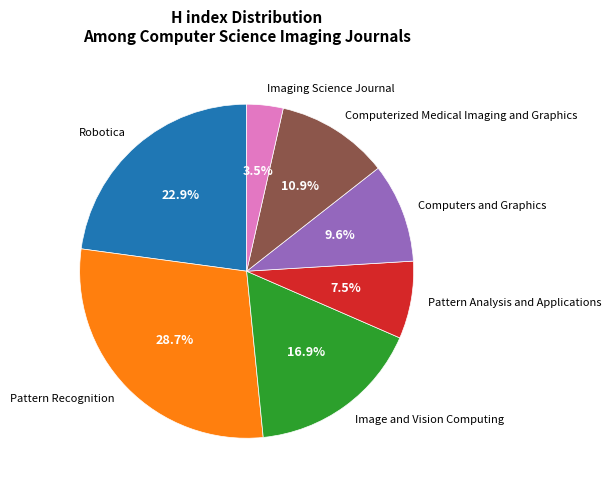

Combined, do Pattern Recognition and Pattern Analysis and Applications account for over 50%?

No